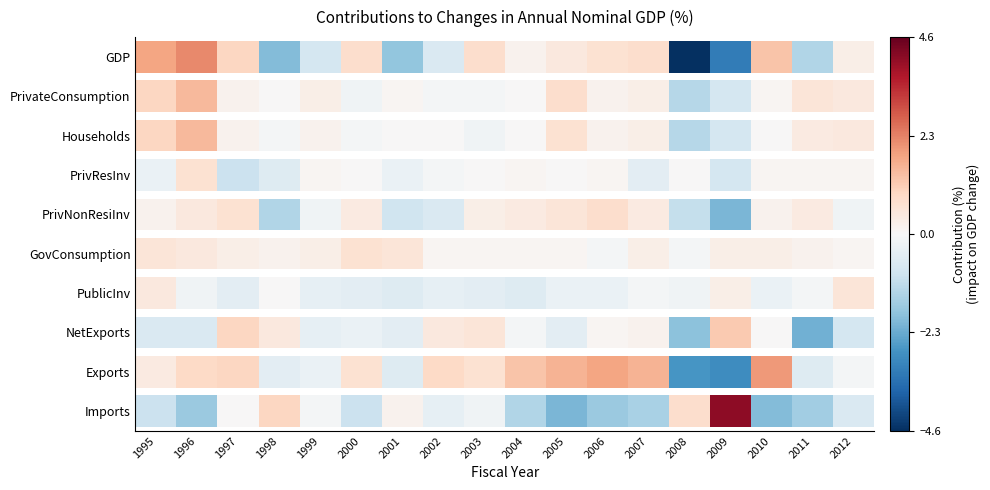

What is the average value of the Imports series?

-0.5